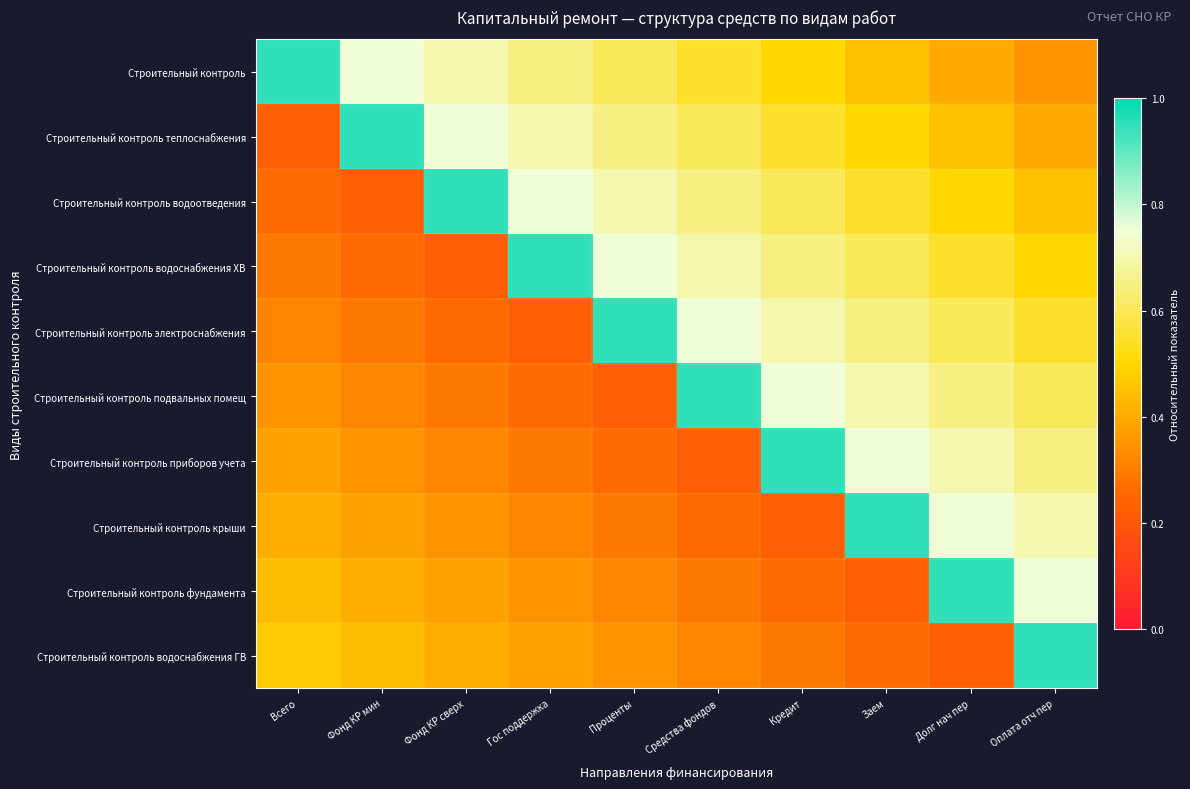

Between Фонд КР мин and Кредит, which series saw the biggest shift?

Строительный контроль приборов учета